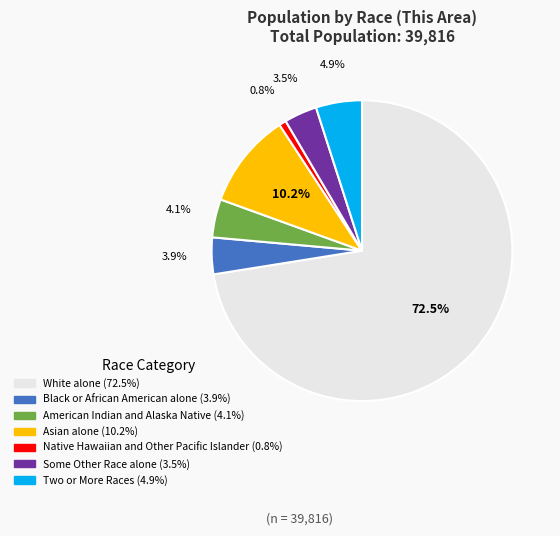

How many slices are in this pie chart?

7